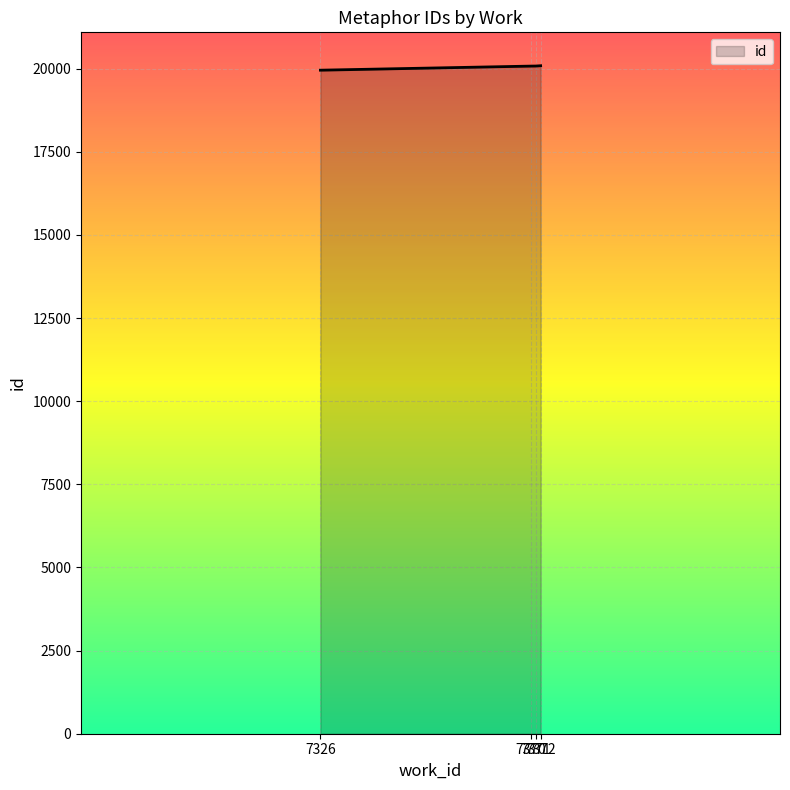

How many values are below 20082?

2